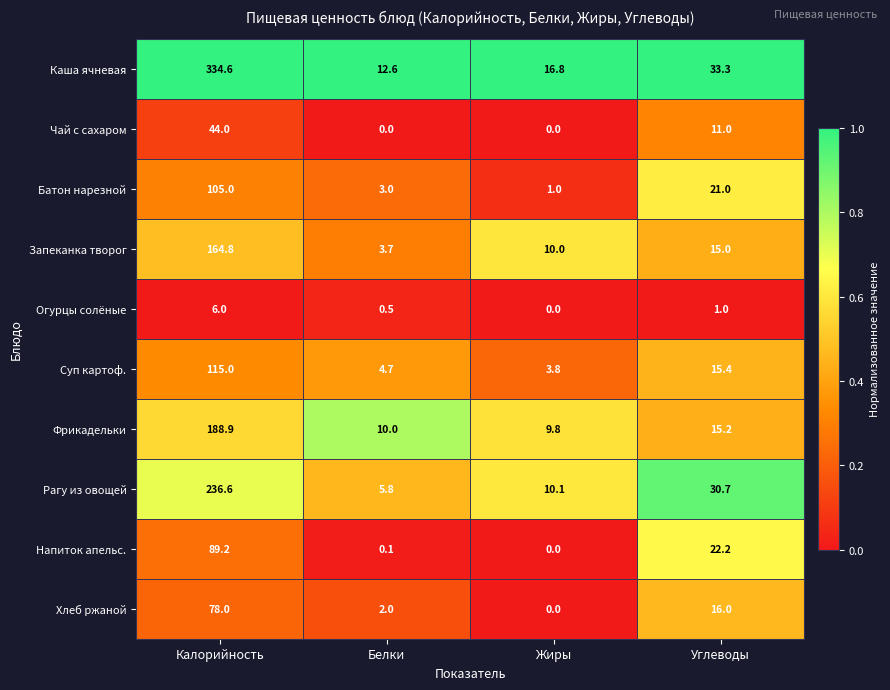

Which series has the largest total across all categories?

Каша ячневая